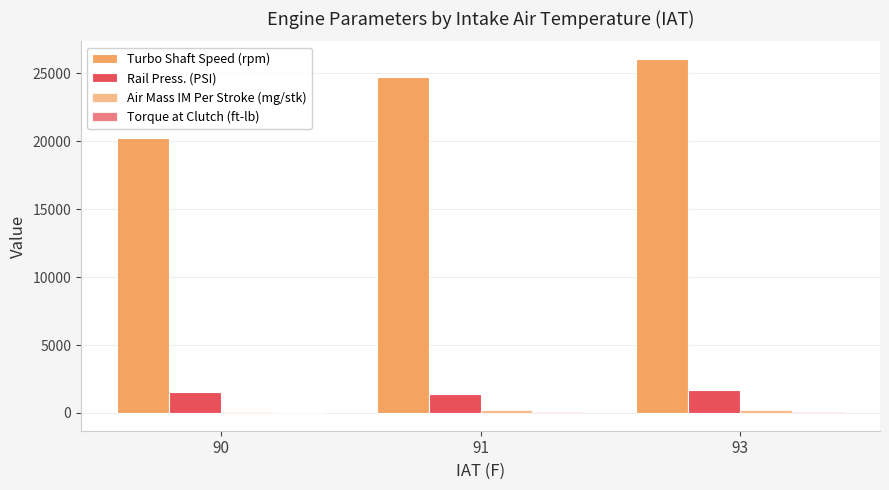

At how many categories does at least one series exceed 16135?

3